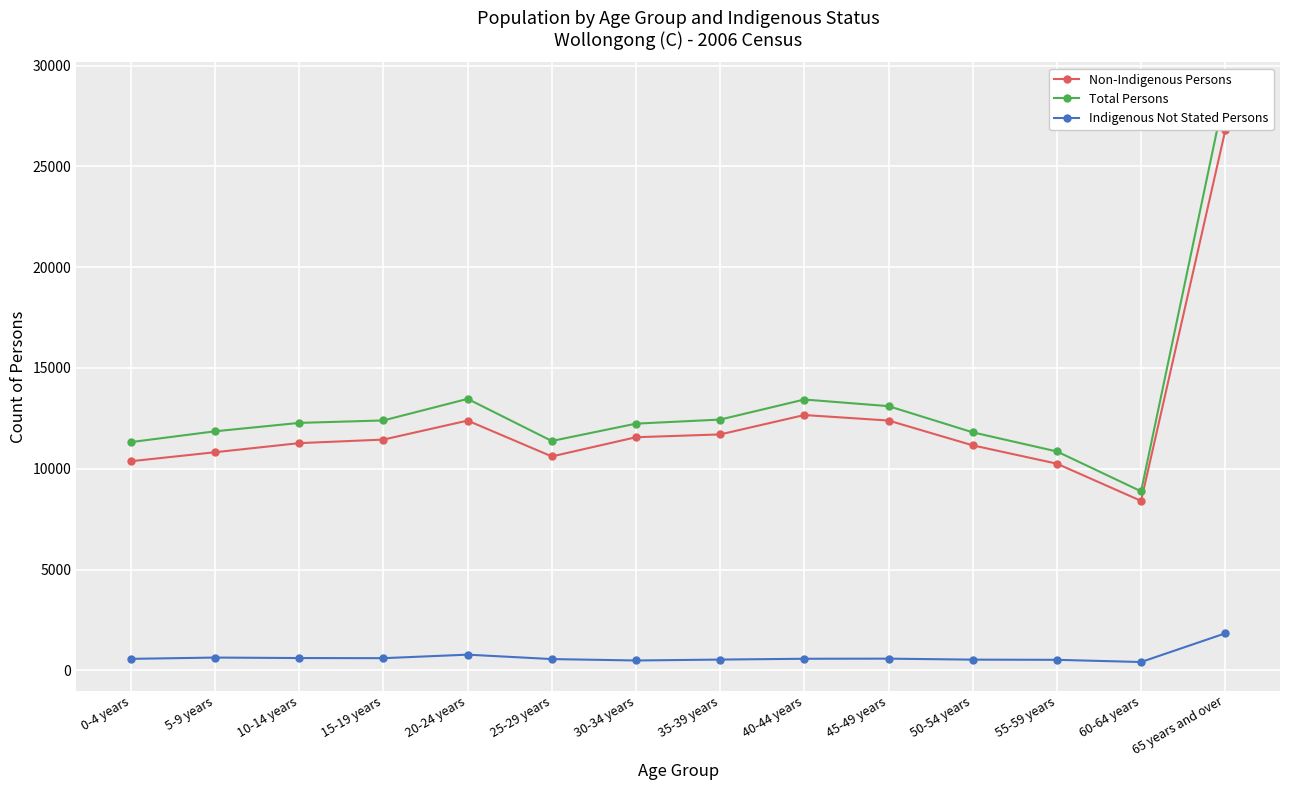

Which series has the largest range (max minus min)?

Total Persons